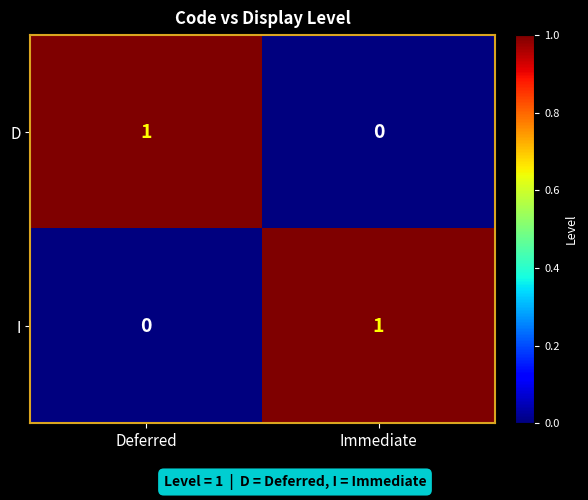

At which label is I closest to 0?

Deferred